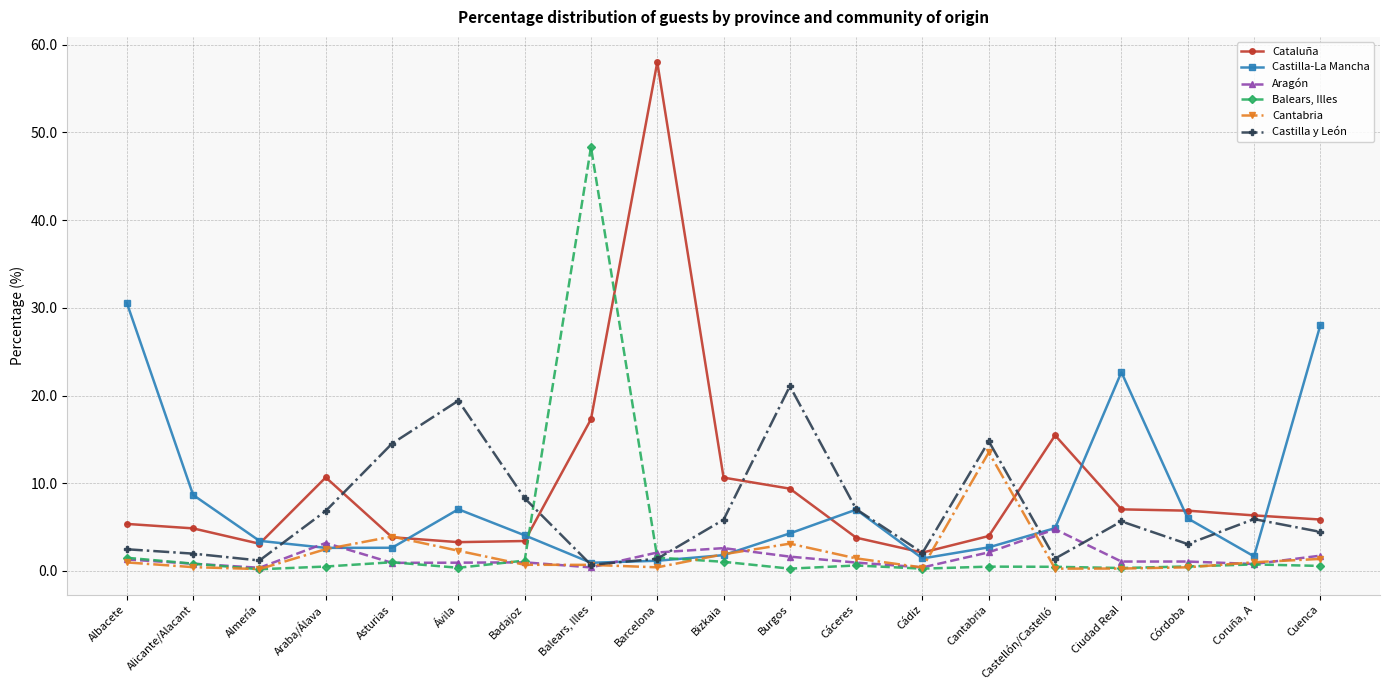

What is the greatest value displayed?

58.0